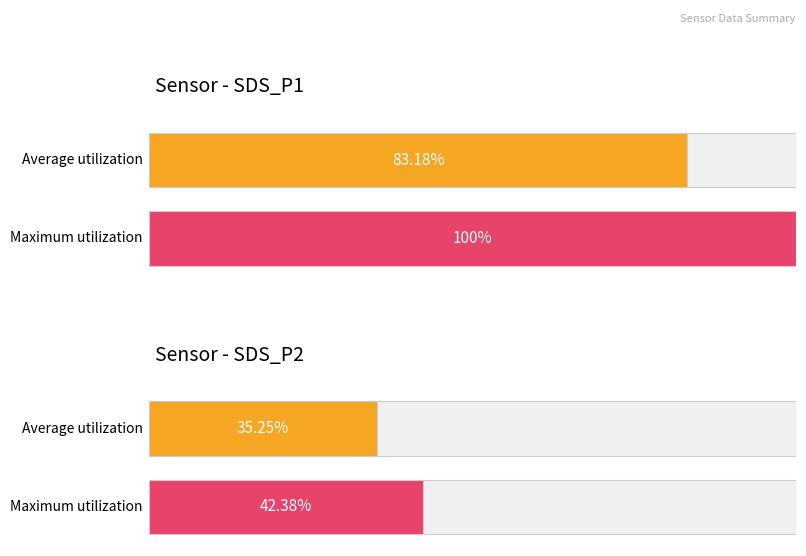

The Maximum utilization series shows 6097.6 at SDS_P2. True or false?

False